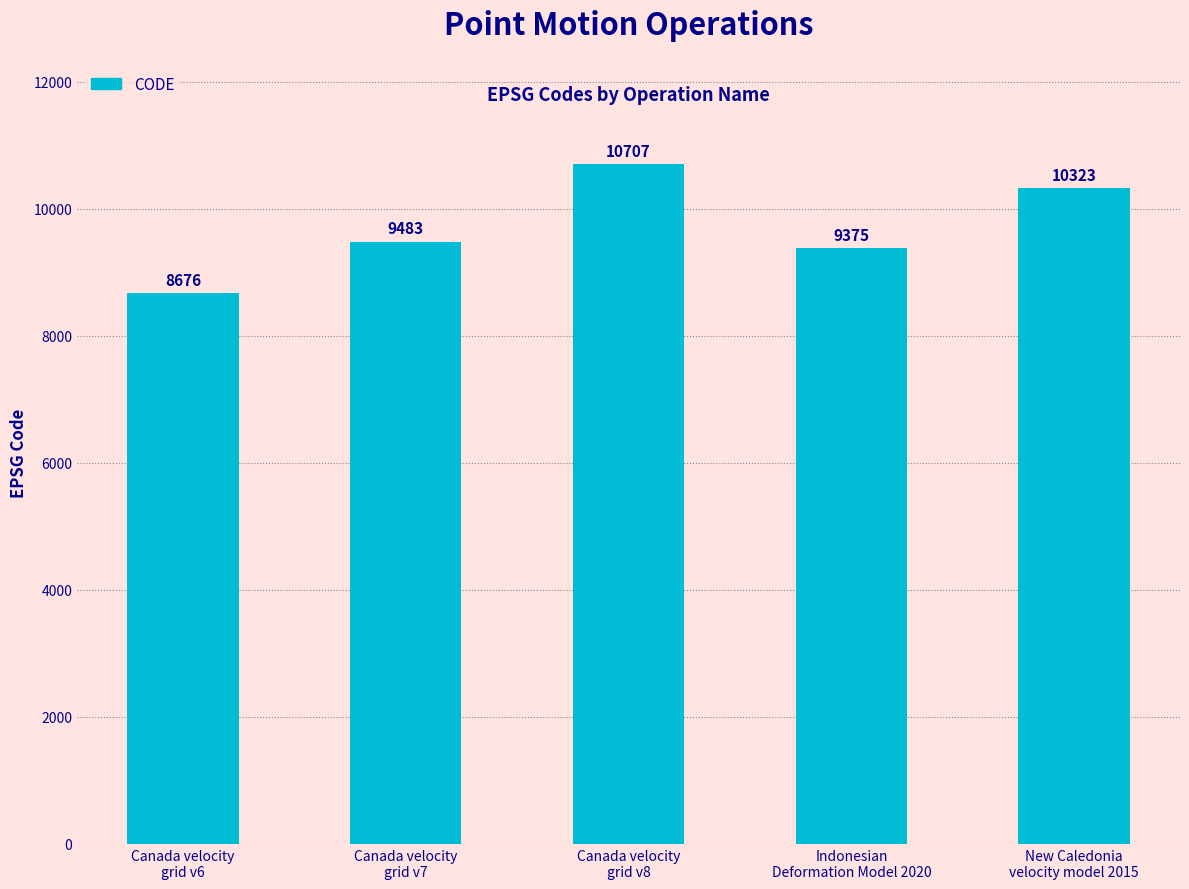

List the labels in order of value, smallest first.

Canada velocity
grid v6, Indonesian
Deformation Model 2020, Canada velocity
grid v7, New Caledonia
velocity model 2015, Canada velocity
grid v8